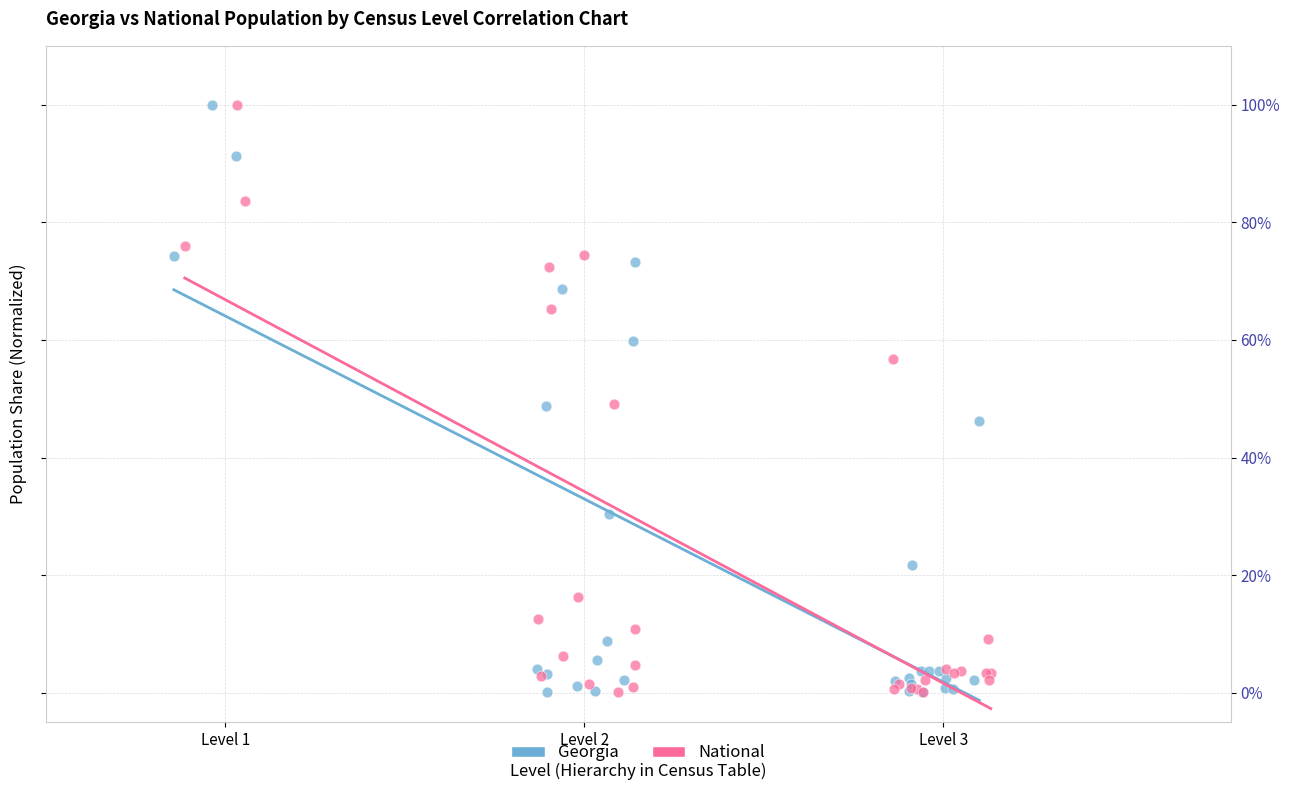

Which series has the largest Y range (max minus min)?

Georgia